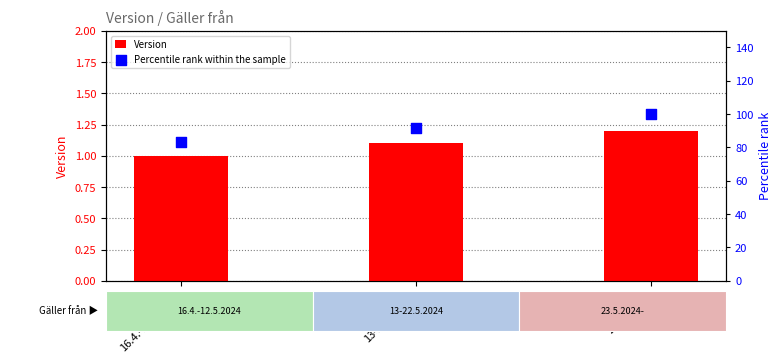

Which series contains the highest Y value?

Percentile rank within the sample